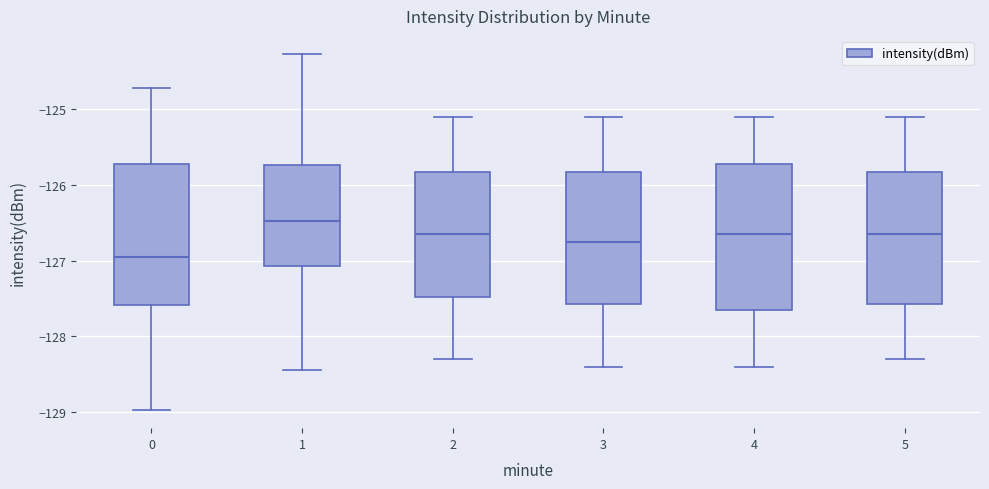

Which box's median line is the lowest?

0